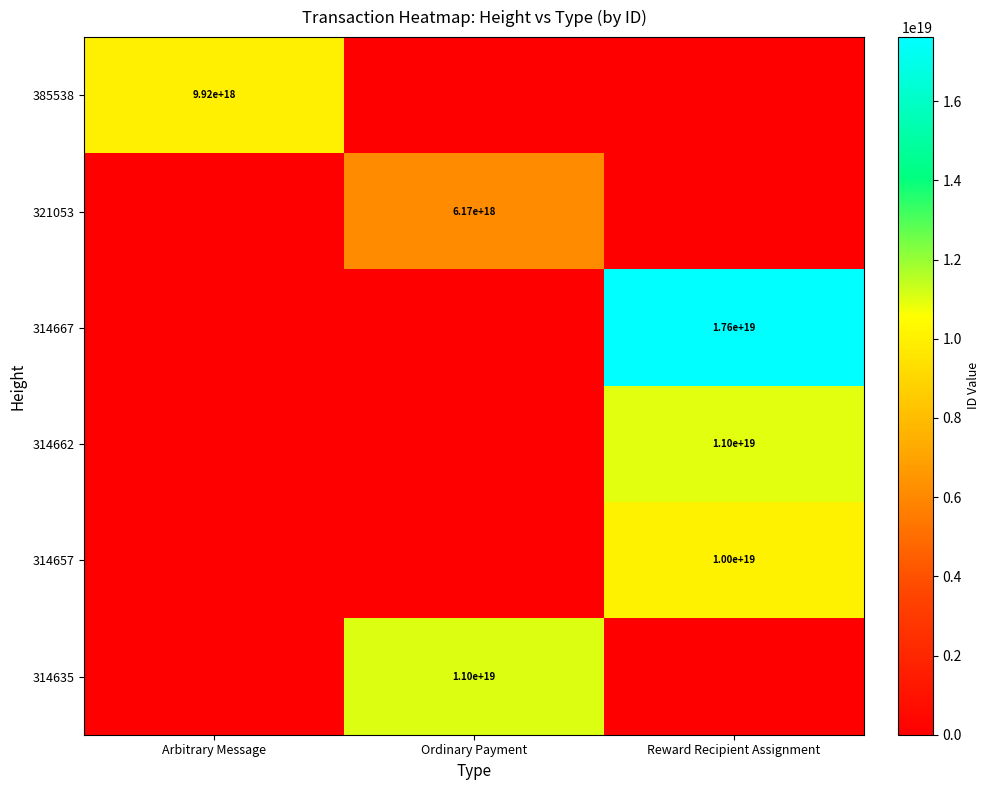

The 314657 series shows 2032352083856311296 at Reward Recipient Assignment. True or false?

False